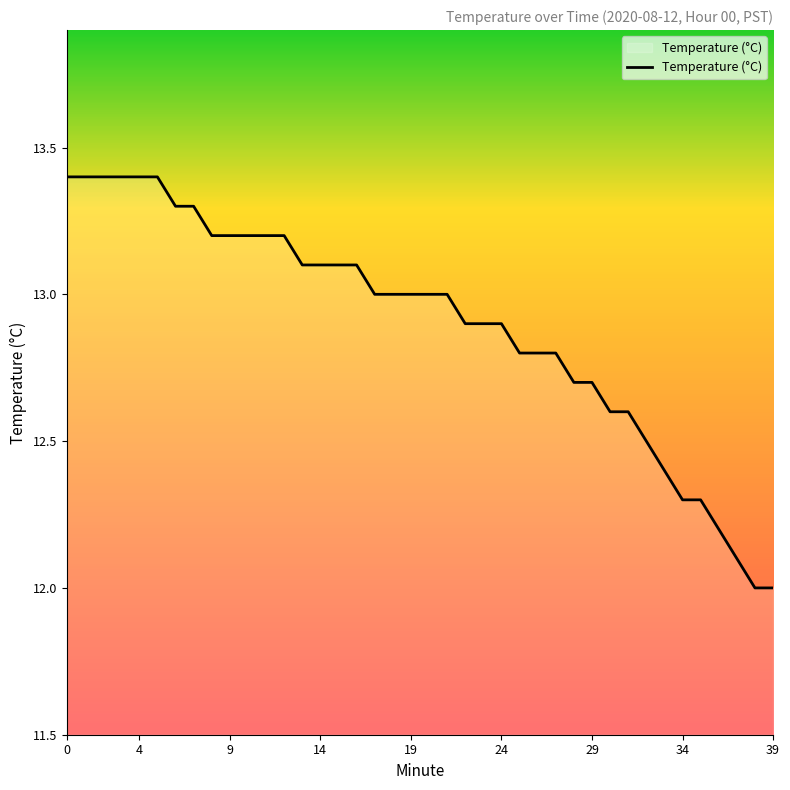

What is the difference between the maximum and minimum values?

1.4